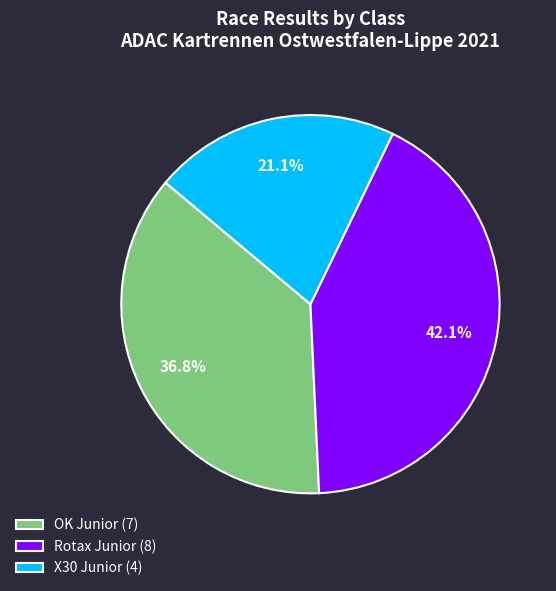

Which category has the biggest portion of the pie?

Rotax Junior